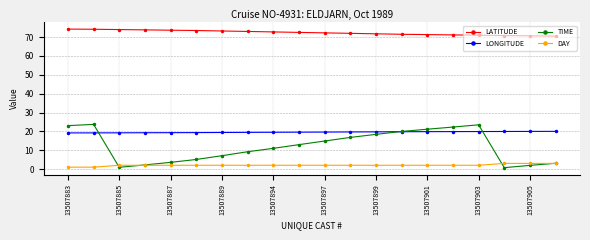

What are all the series names shown in the legend?

LATITUDE, LONGITUDE, TIME, DAY